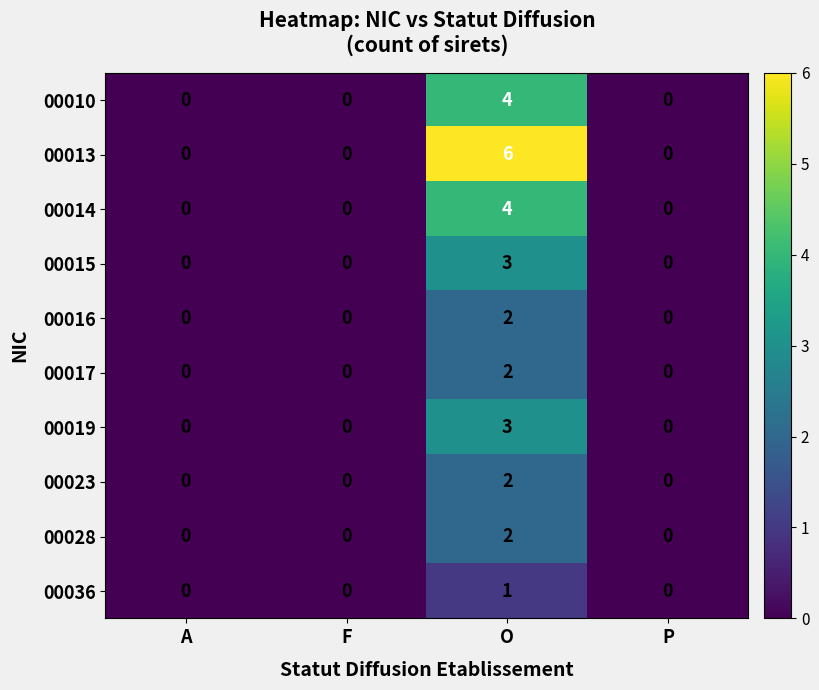

What is the sum of all 00010 values?

4